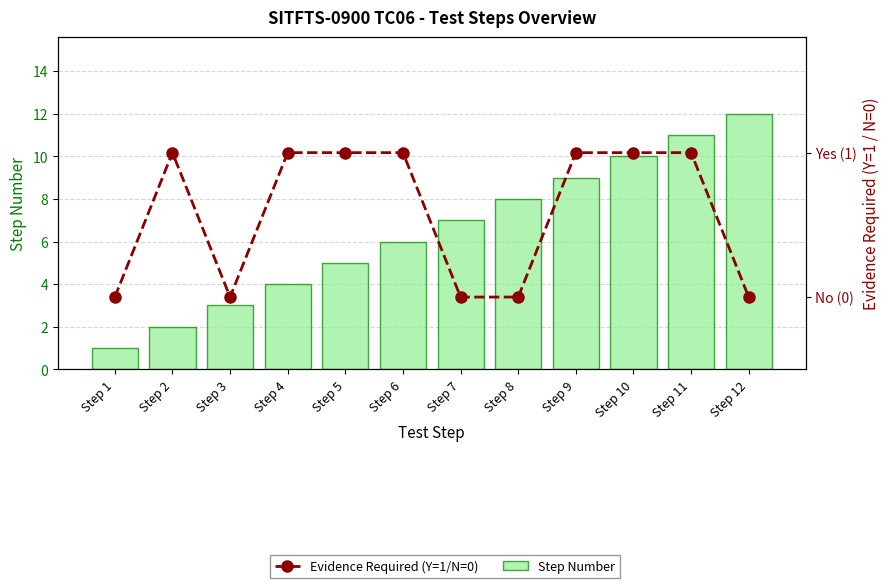

At which category is the sum across all series the highest?

Step 11